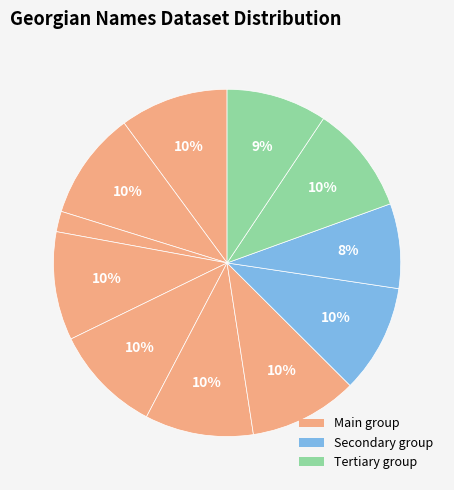

How many segments does this pie chart have?

11